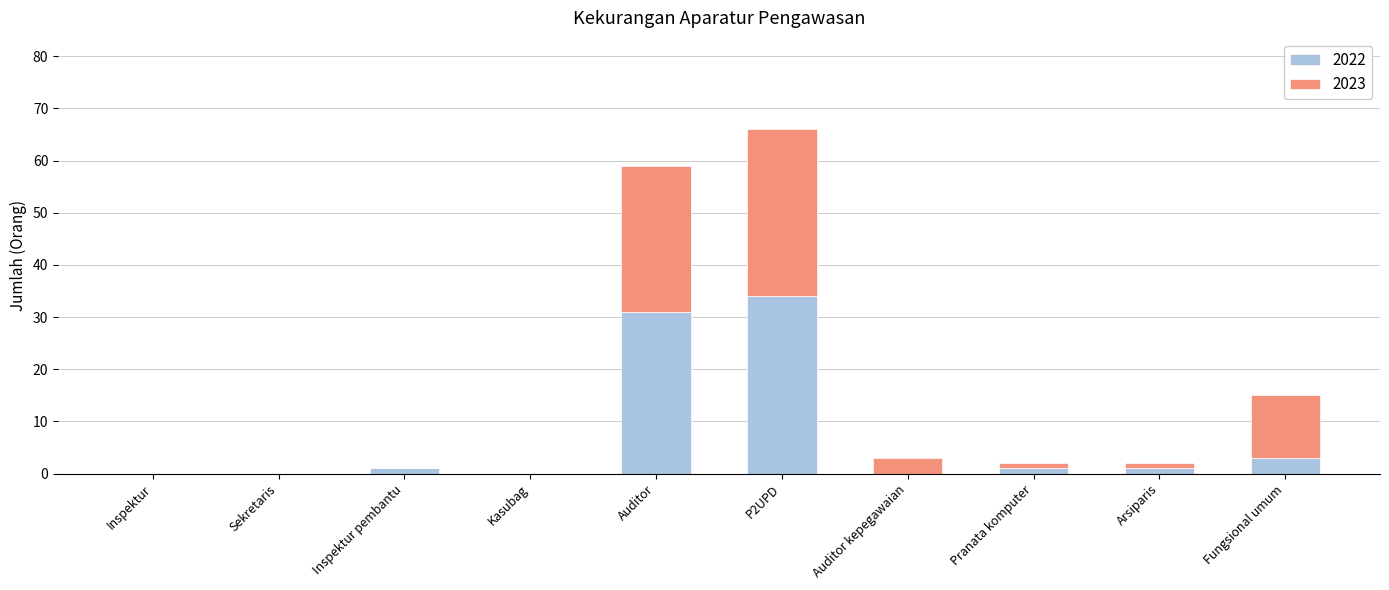

Reading left to right, what are the values for 2022?

Inspektur=0	Sekretaris=0	Inspektur pembantu=1	Kasubag=0	Auditor=31	P2UPD=34	Auditor kepegawaian=0	Pranata komputer=1	Arsiparis=1	Fungsional umum=3